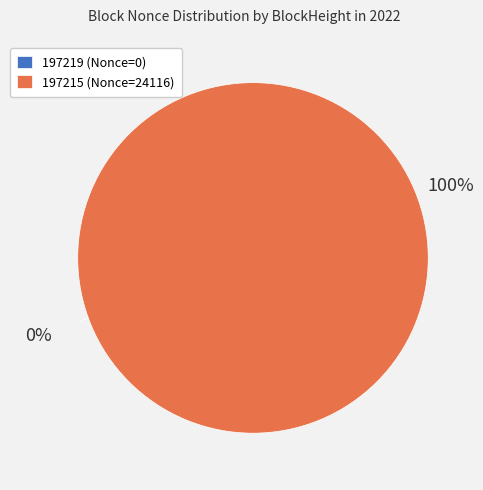

Is the sum of 197215 and 197219 greater than half?

Yes